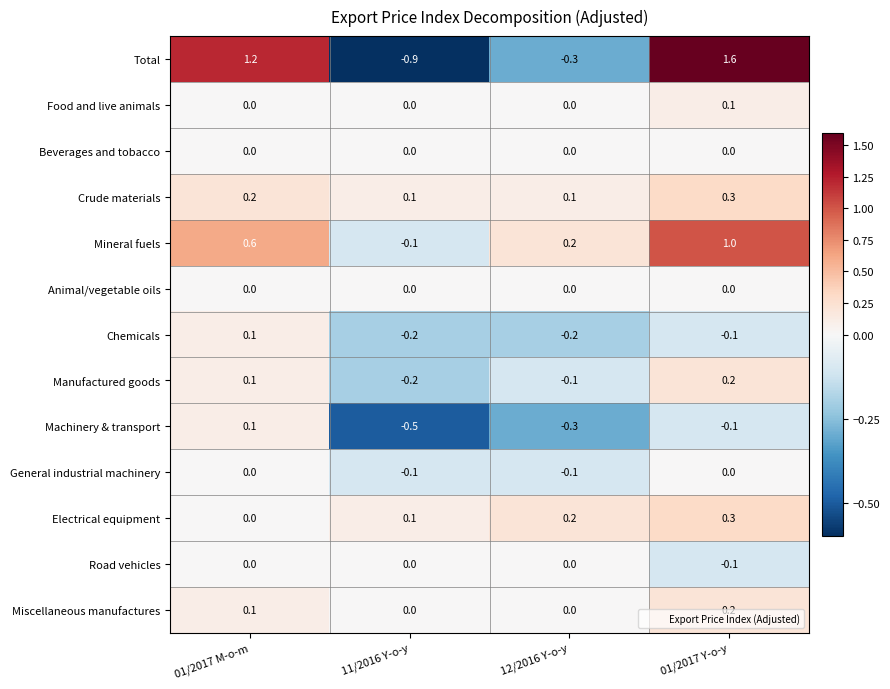

Count the Food and live animals values in the range 0 to 1.

4